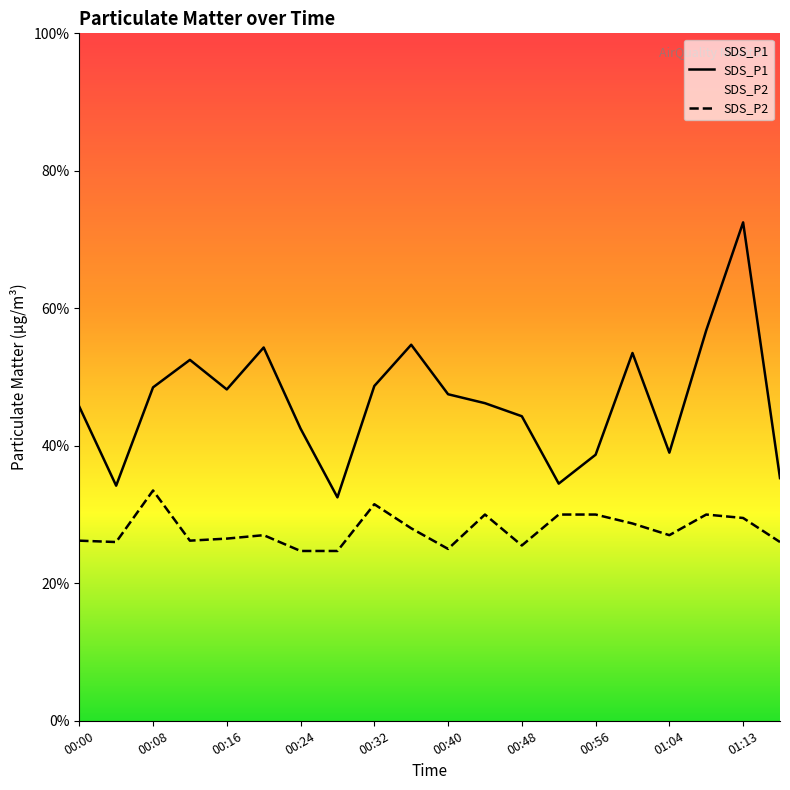

Is the value of SDS_P2 at 00:40 greater than the value of SDS_P1 at 00:28?

No